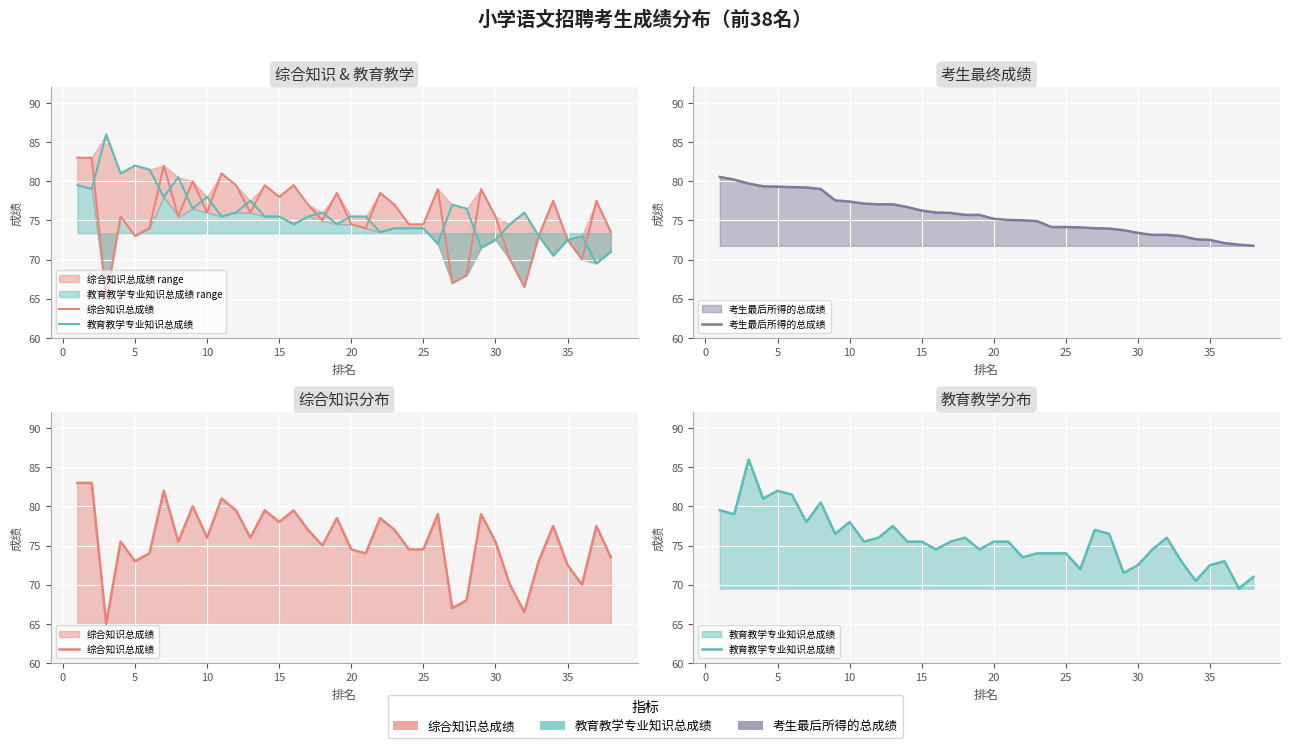

After their last crossing, which series has the higher values: 综合知识总成绩 or 教育教学专业知识总成绩?

综合知识总成绩